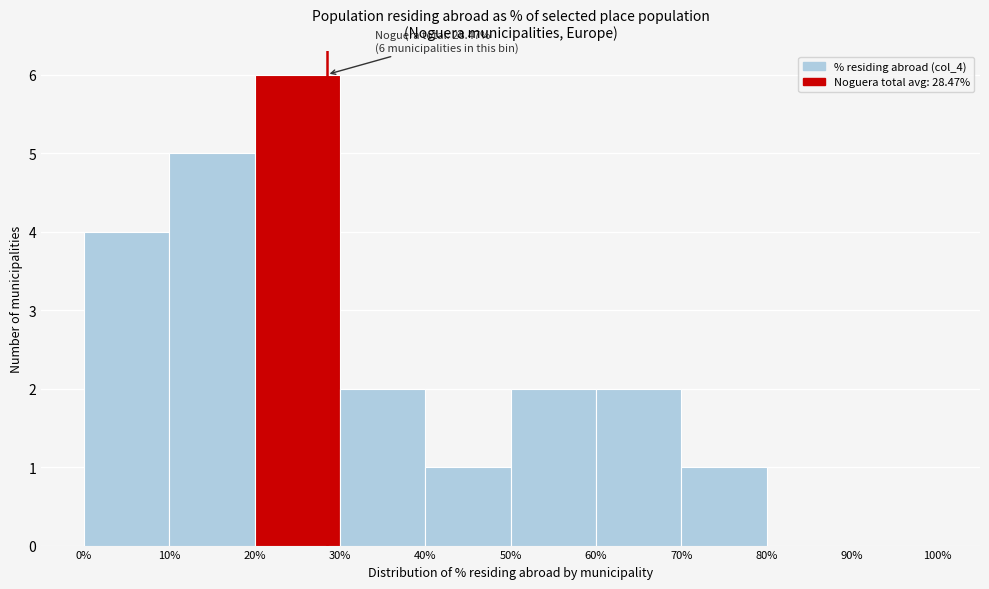

Which range on the x-axis has the tallest bar?

20% to 30%